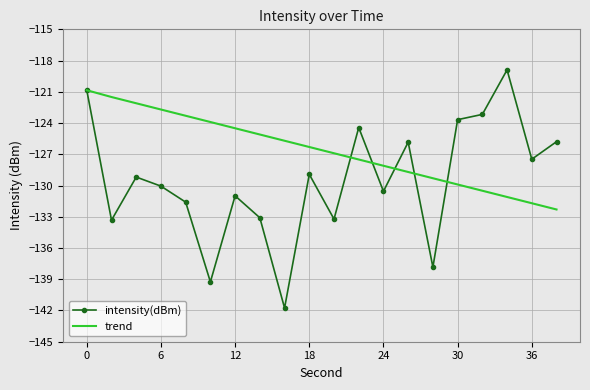

What is the greatest value displayed?

-118.9